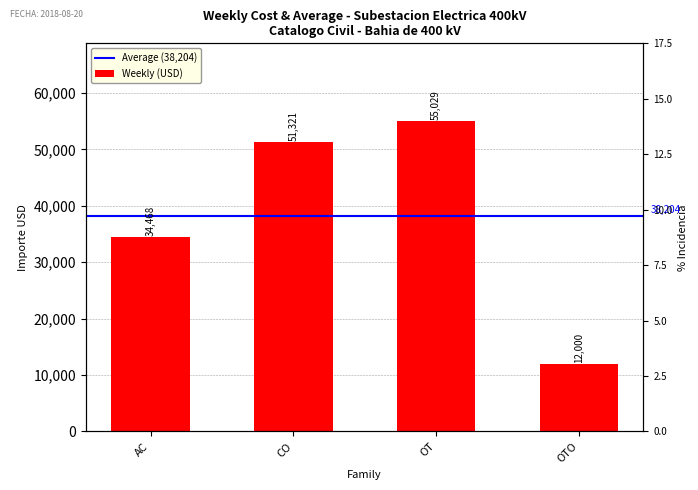

Which label corresponds to the largest value in the chart?

OT